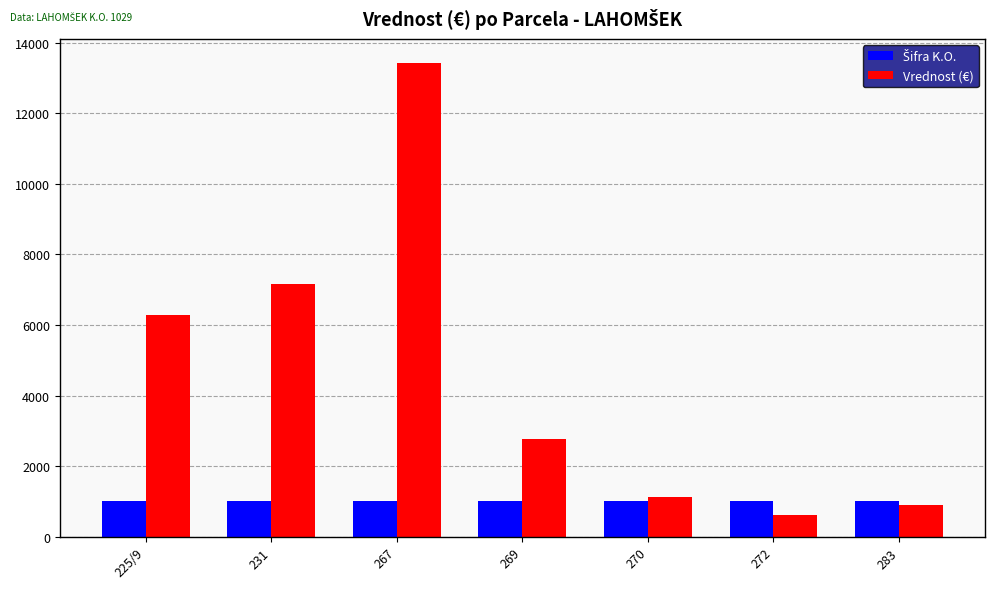

Which series changed the most between 269 and 270?

Vrednost (€)